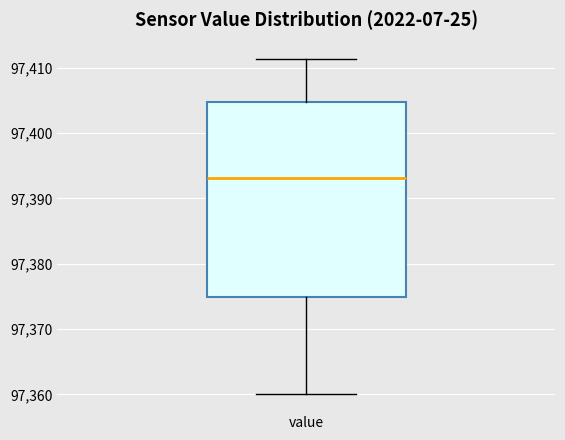

Where is the lower edge of the box for value on the y-axis? The values are not printed on the chart, so give them approximately, as read against the axis.

97375